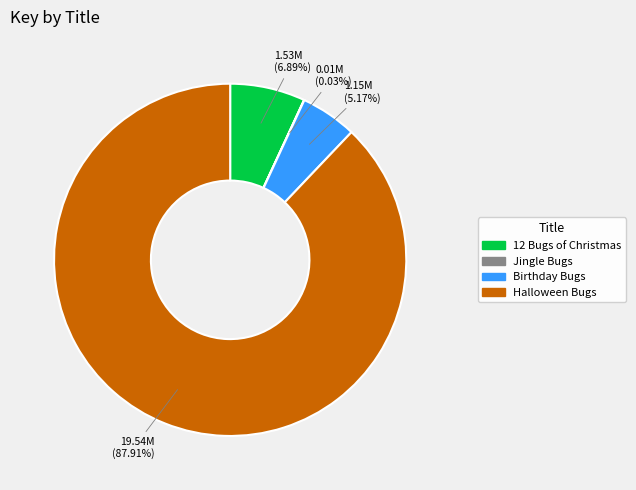

Does Halloween Bugs represent more than half of the total?

Yes